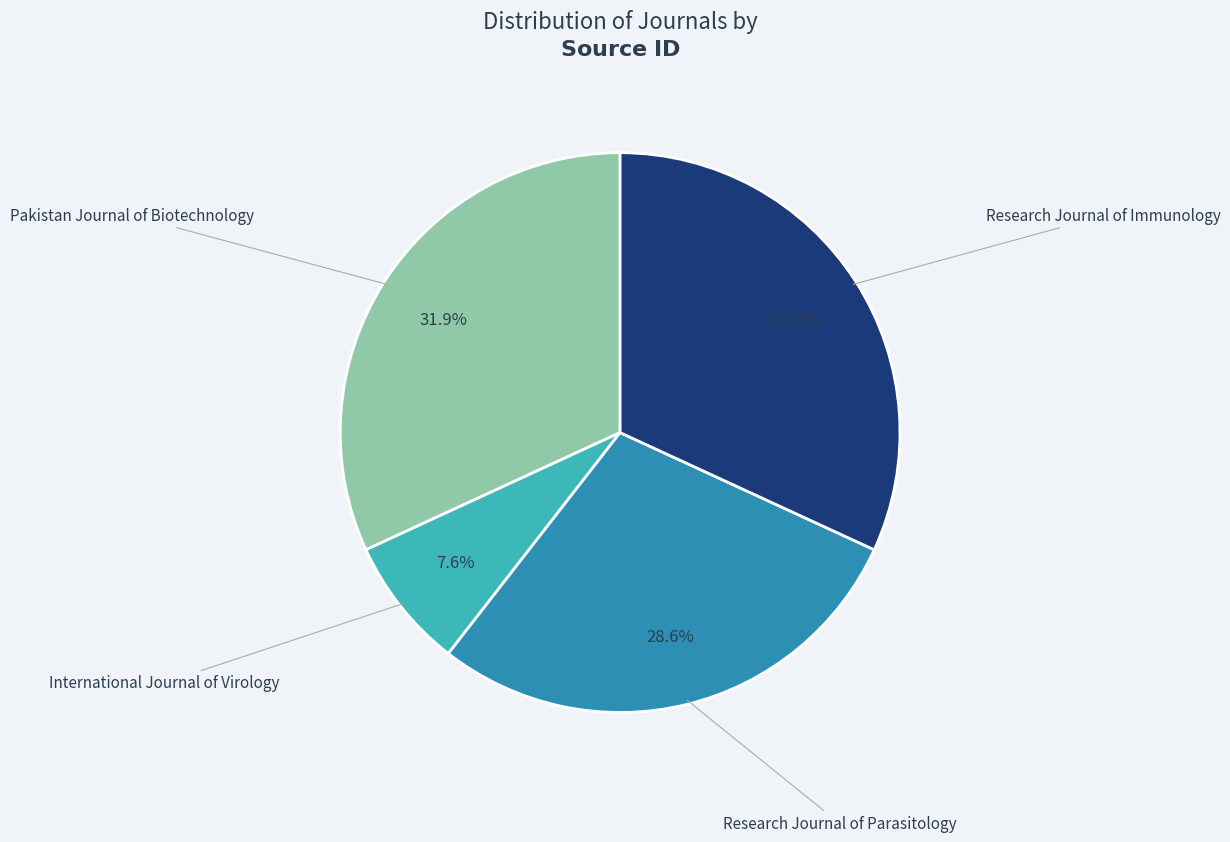

Count the number of slices in the pie.

4